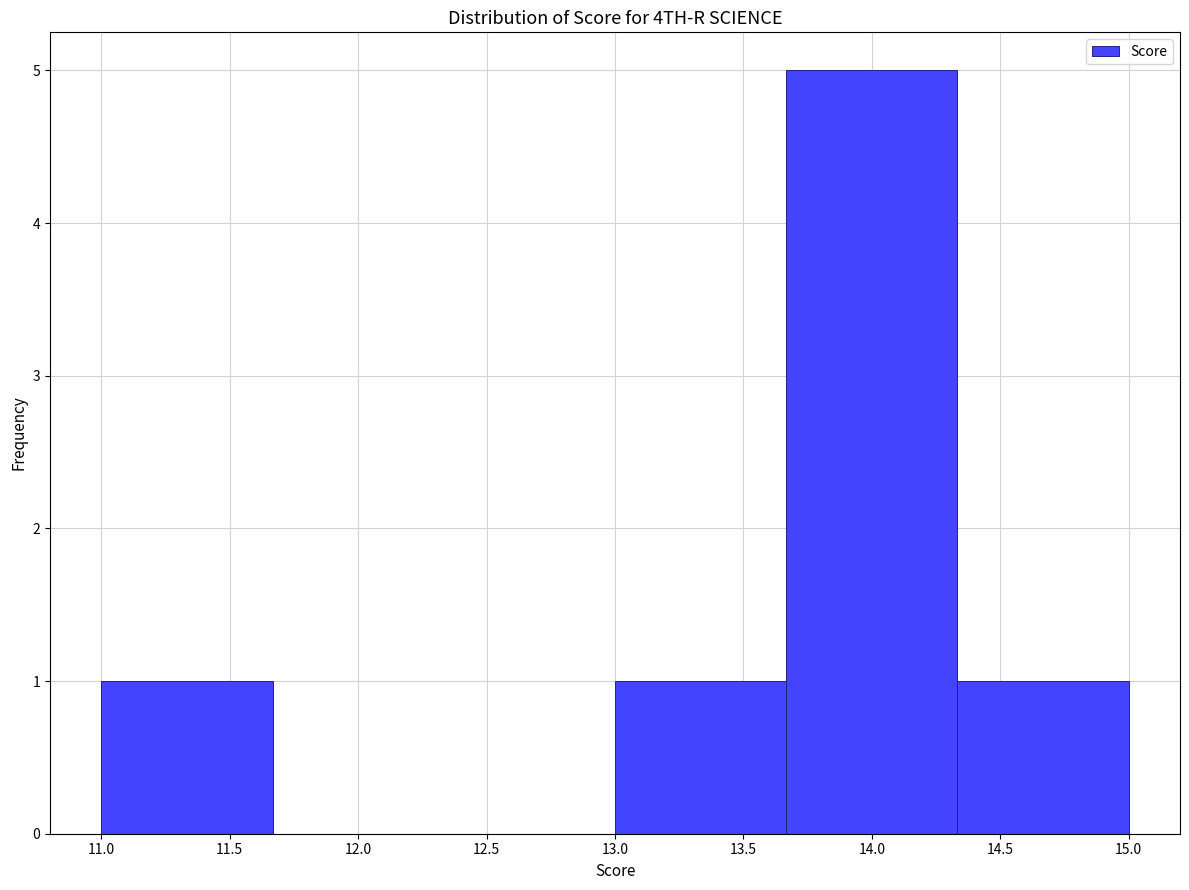

Reading left to right, list every bar in this chart as the range it spans on the x-axis followed by its height. Neither the bar edges nor the heights are printed on the chart, so give them approximately, as read against the axes.

11.00 to 11.65: 1
11.65 to 12.35: 0
12.35 to 13.00: 0
13.00 to 13.65: 1
13.65 to 14.35: 5
14.35 to 15.00: 1